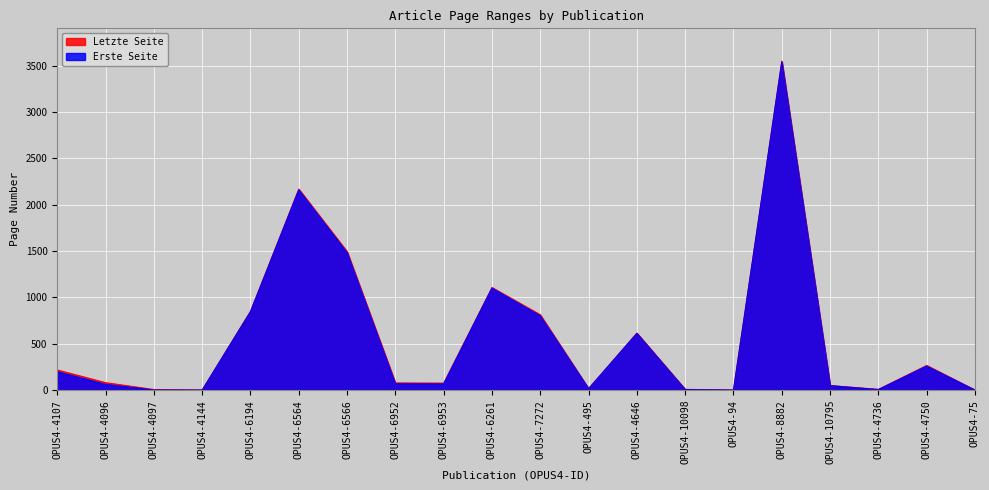

At OPUS4-6952, list the series in order from largest to smallest.

Letzte Seite, Erste Seite